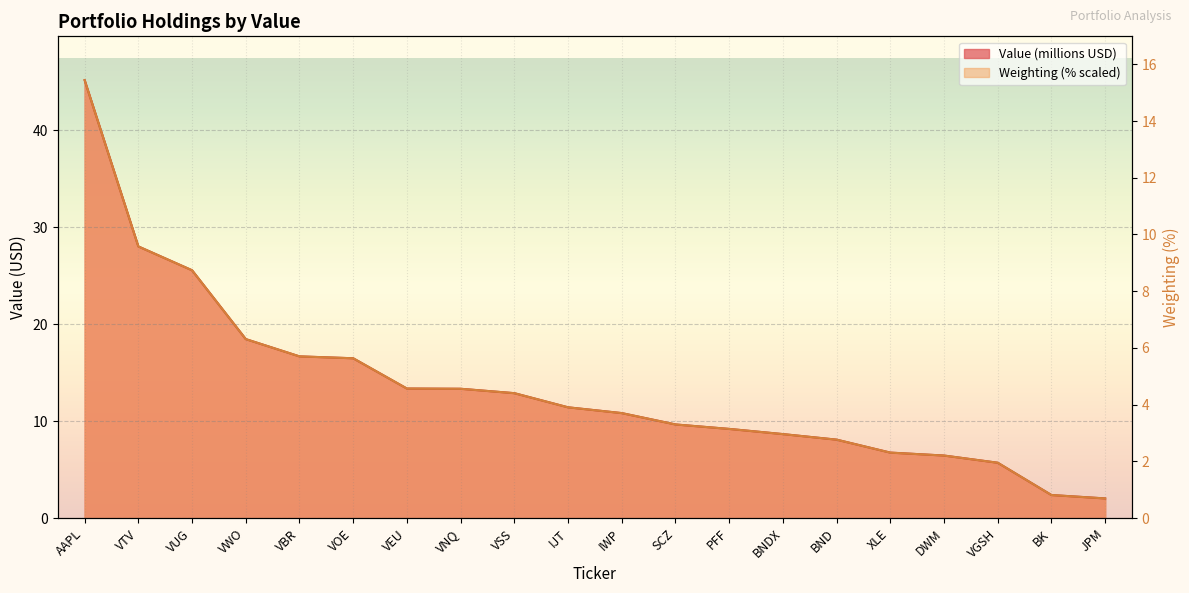

What is the label of the 18th point from the right?

VUG